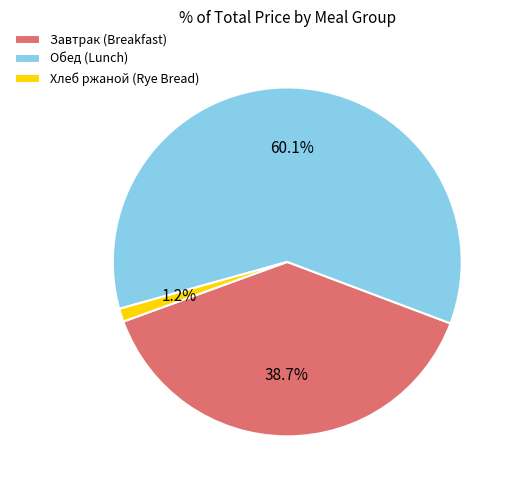

Between Завтрак (Breakfast) and Хлеб ржаной (Rye Bread), which is larger?

Завтрак (Breakfast)